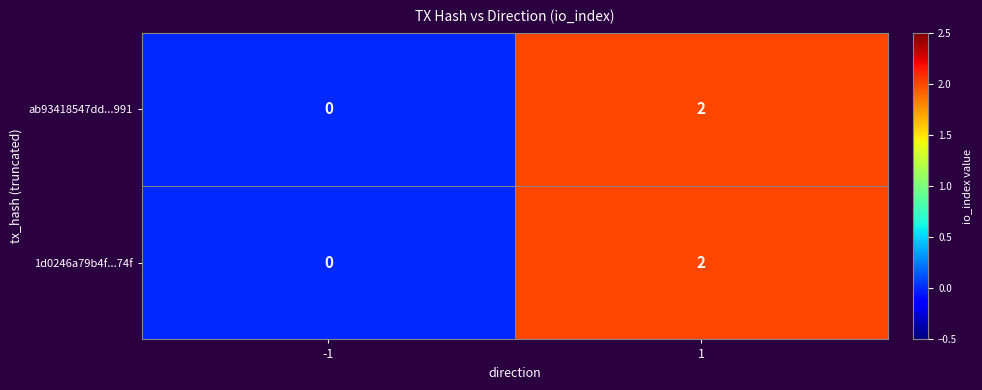

What is the total value across all series at 1?

4